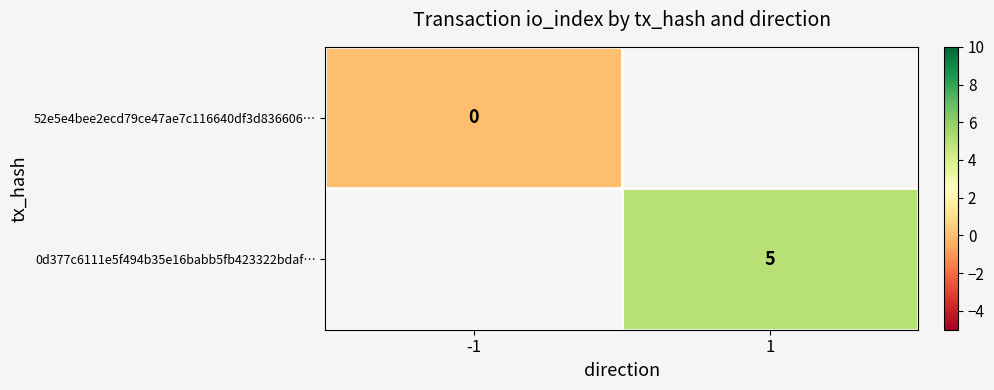

At which category does the chart reach its peak across all series?

1